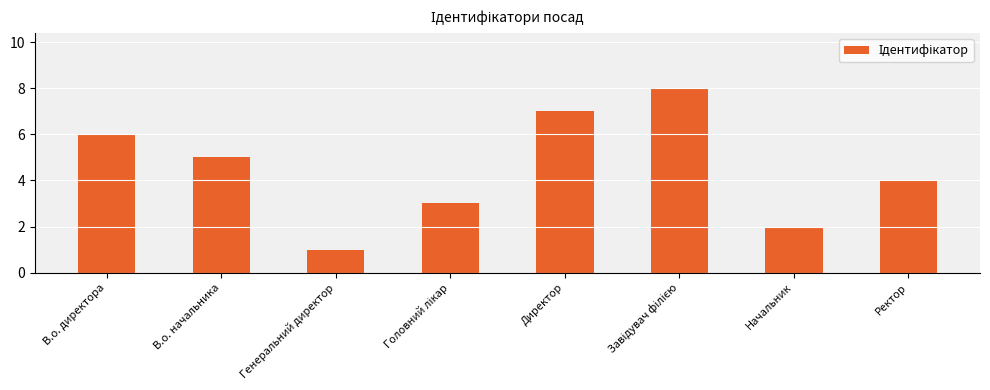

What is the maximum value shown in the chart?

8